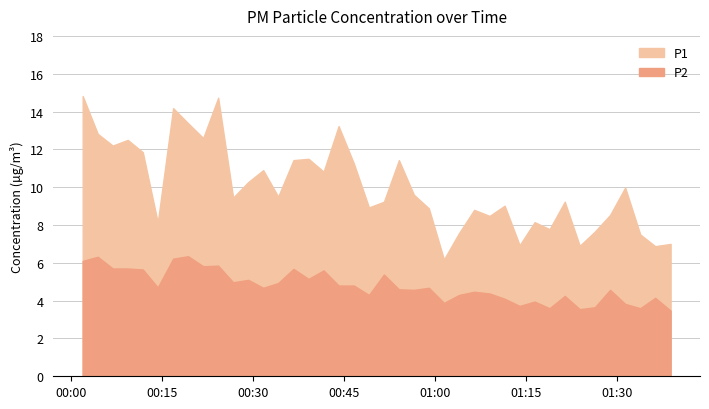

What is the difference between the highest and lowest values at 2023-08-01T01:36:13?

2.7